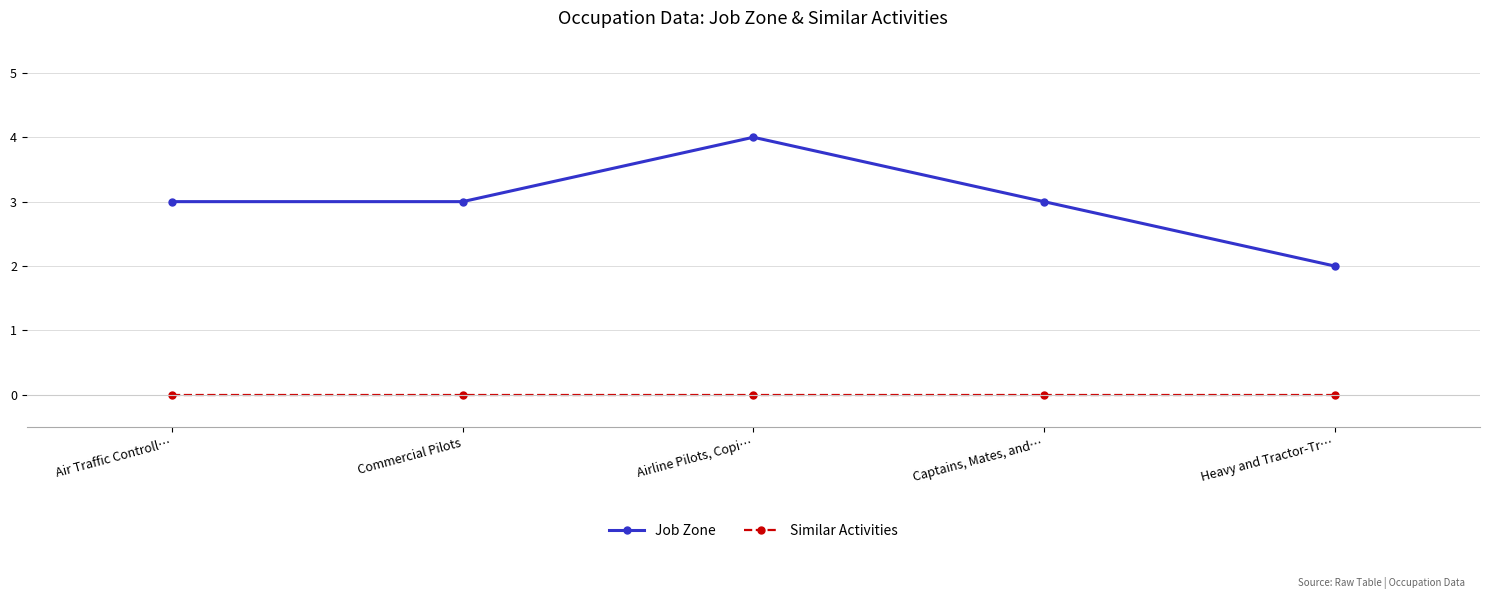

At which label does Job Zone reach its minimum?

Heavy and Tractor-Tr…